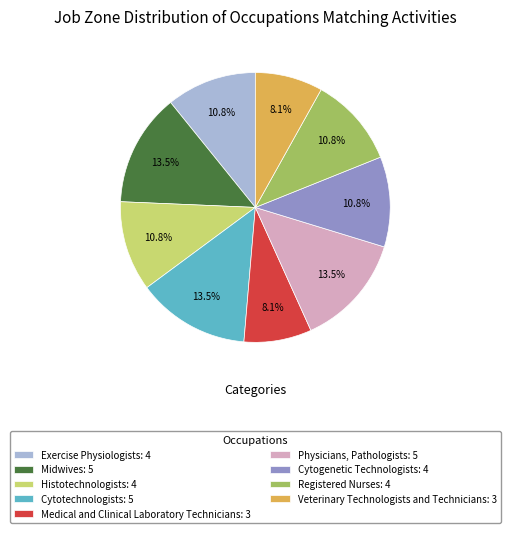

What is the ratio of the value at Histotechnologists: 4 to the value at Exercise Physiologists: 4?

1.0